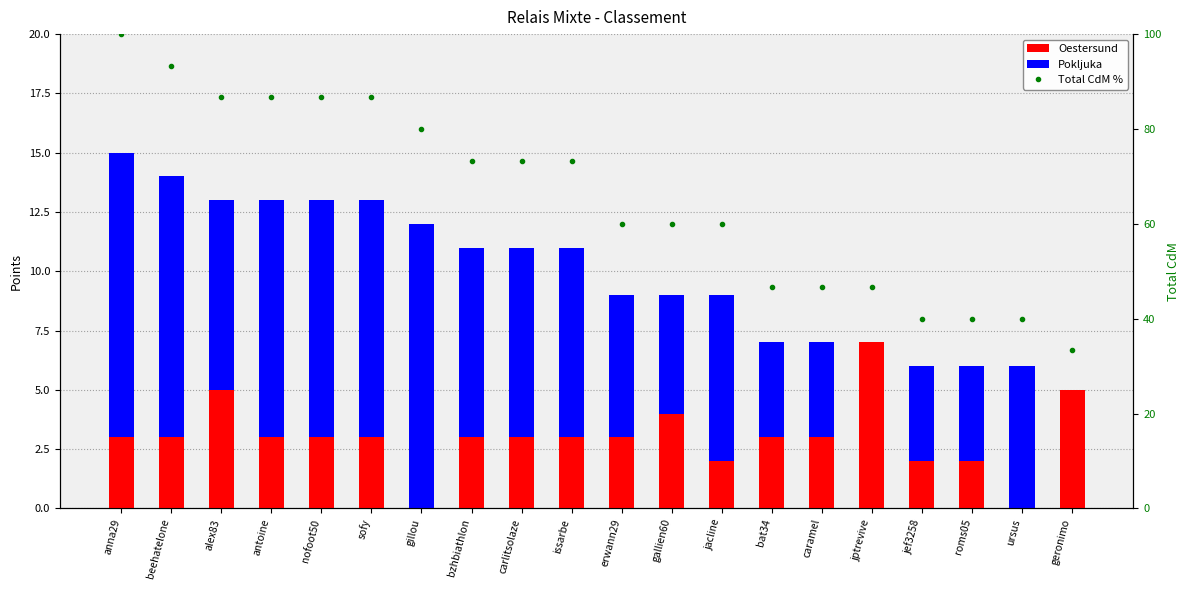

What value does the Oestersund series have at anna29?

3.0